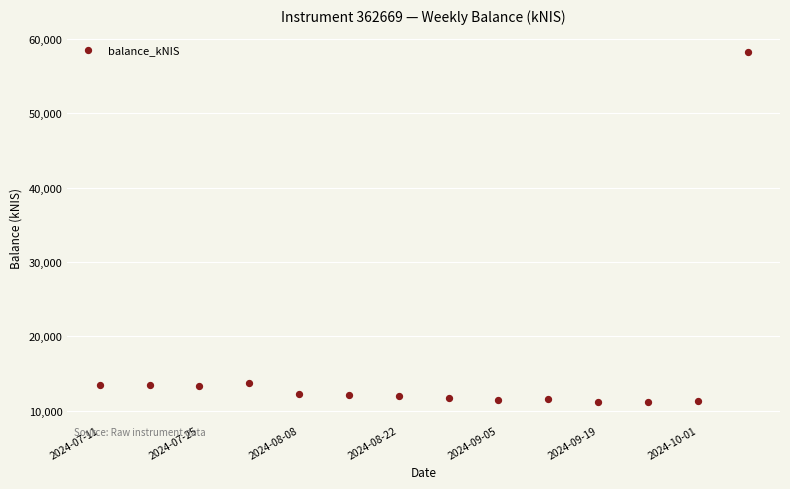

What is the range of Y values (max minus min)?

47097.4